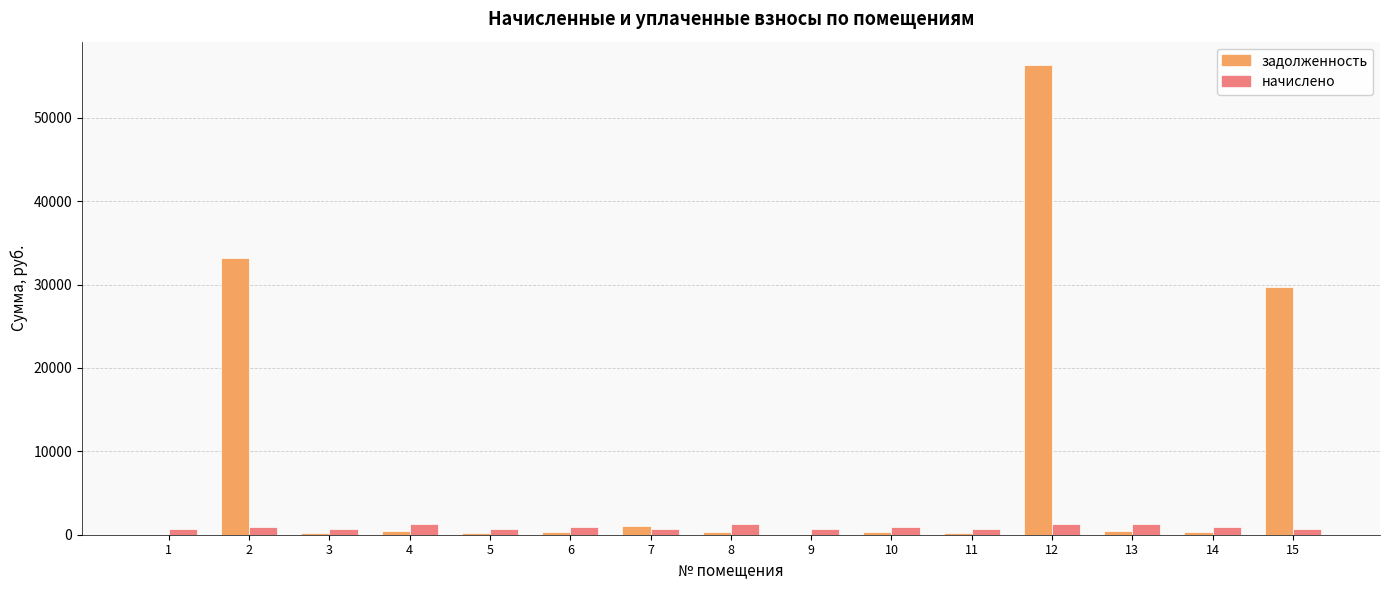

Which series changed the most between 4 and 12?

задолженность